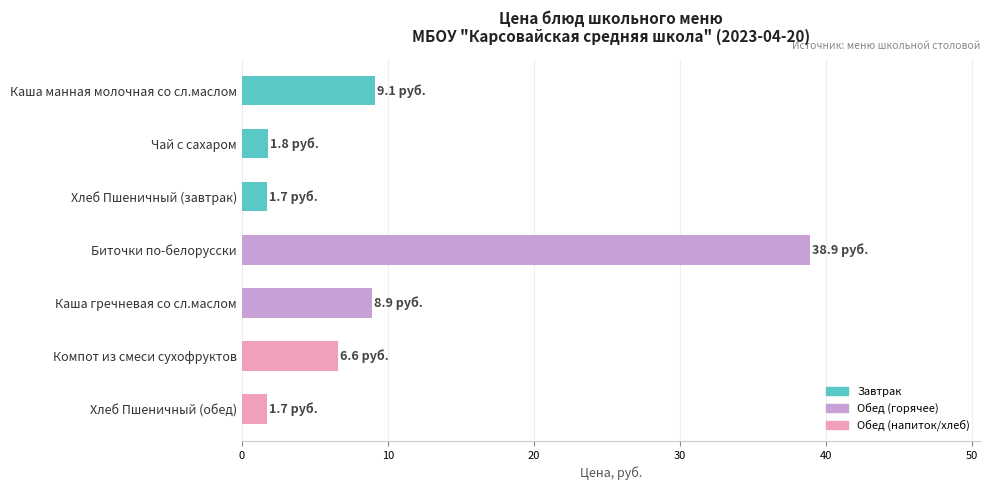

What is the value of the 4th bar from the top?

38.9